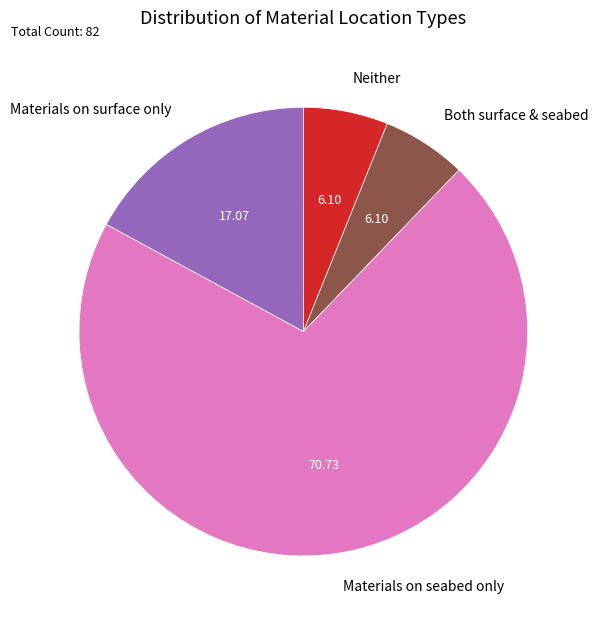

What is the largest slice in the pie chart?

Materials on seabed only